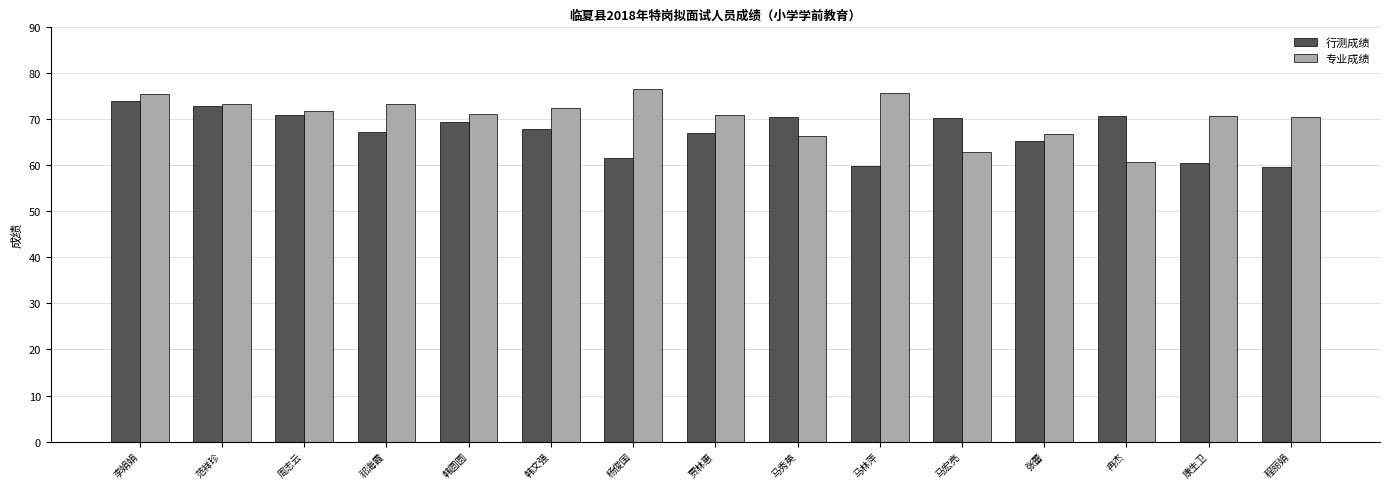

Where does the 行测成绩 series first go above 67?

李娟娟